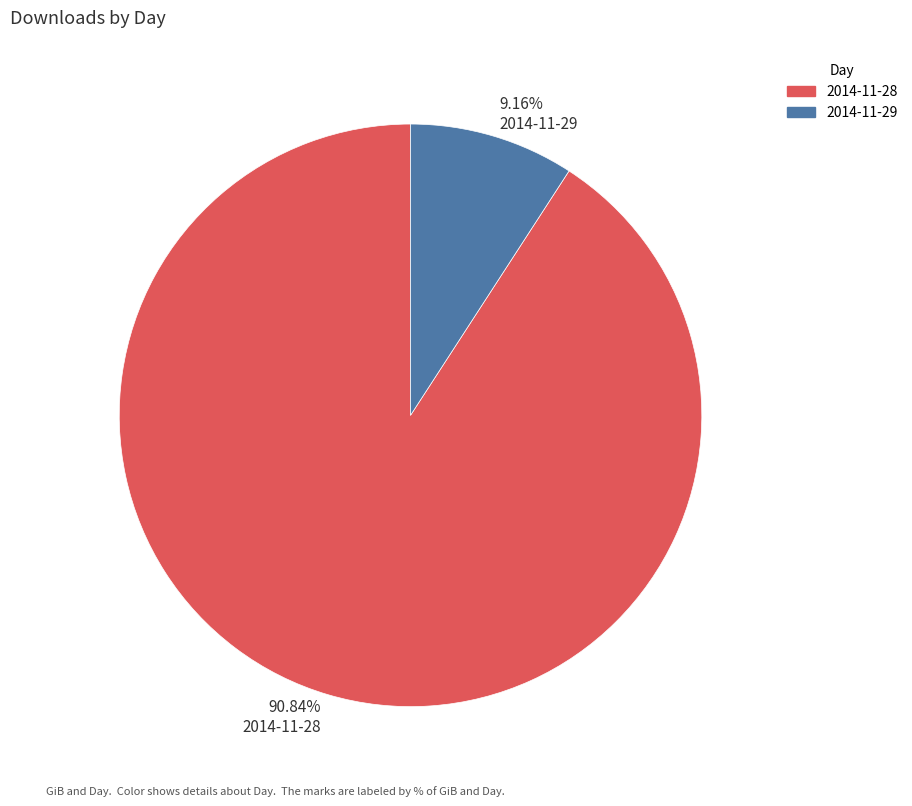

Count the number of slices in the pie.

2